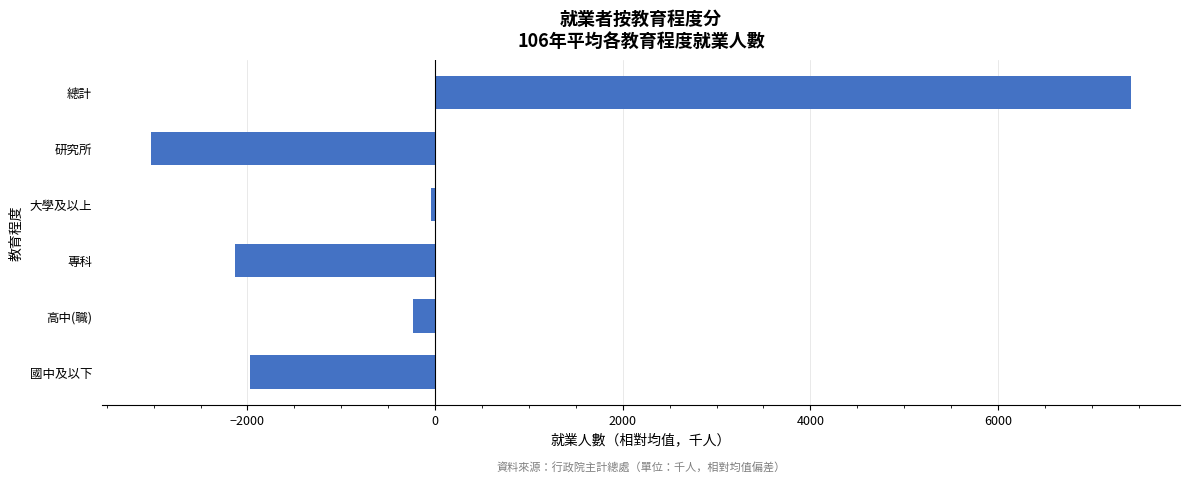

How many values exceed -240?

2